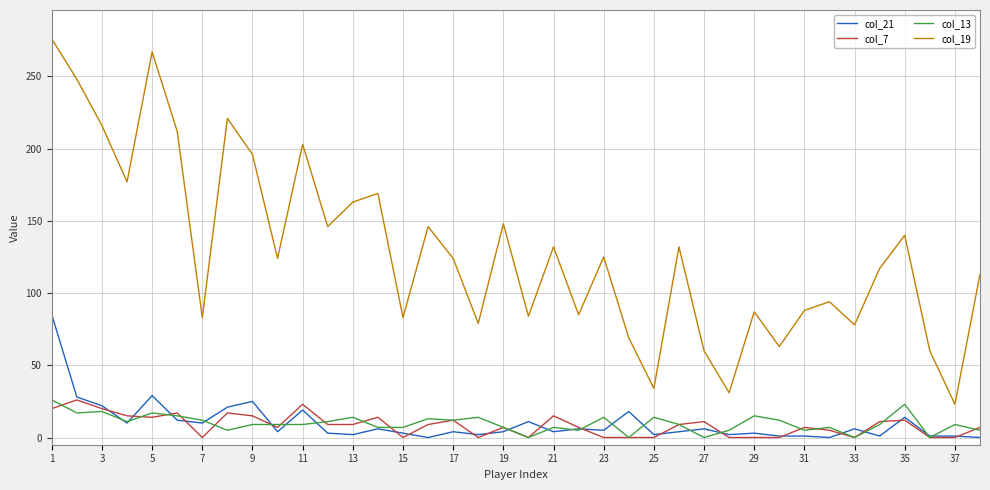

What is the greatest value displayed?

276